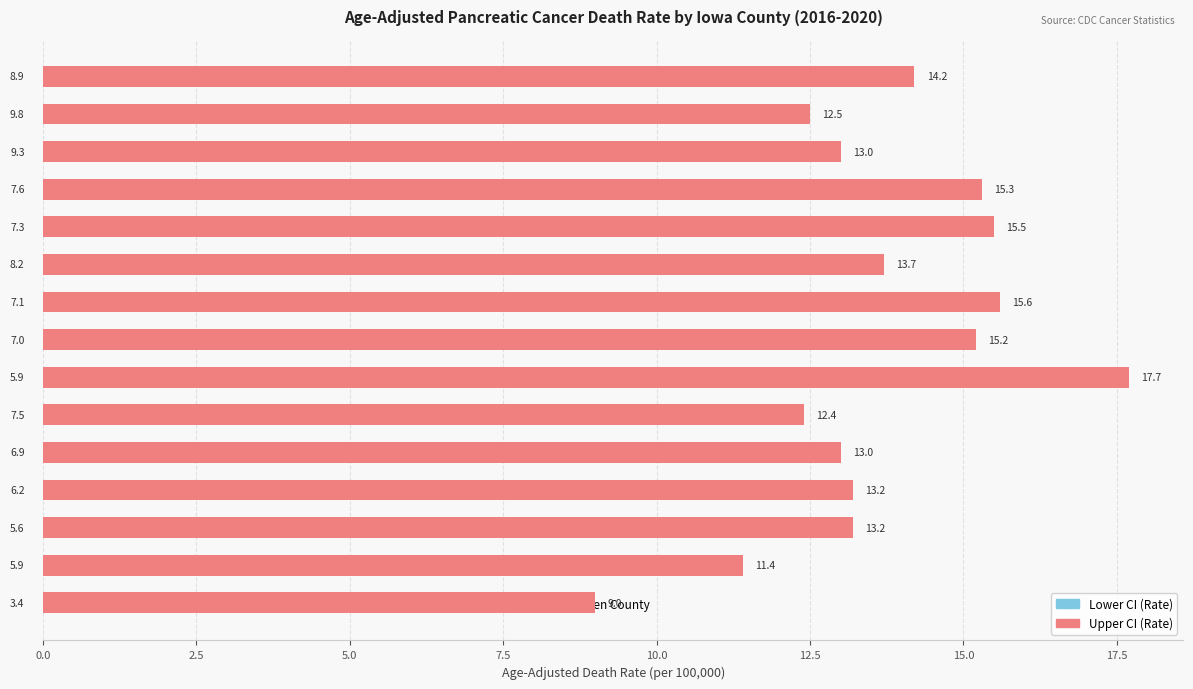

List the series in order of their peak value, lowest first.

Lower CI (Rate), Upper CI (Rate)